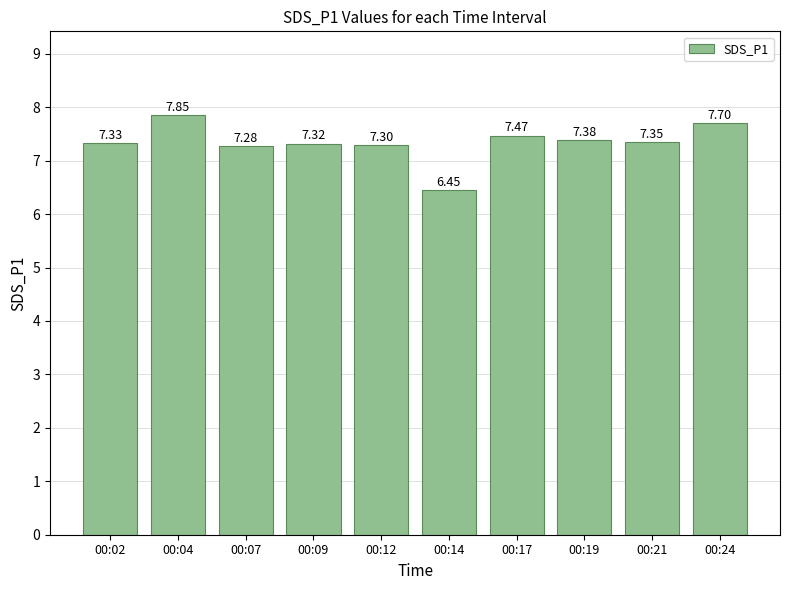

Where does the data first go above 7?

00:02